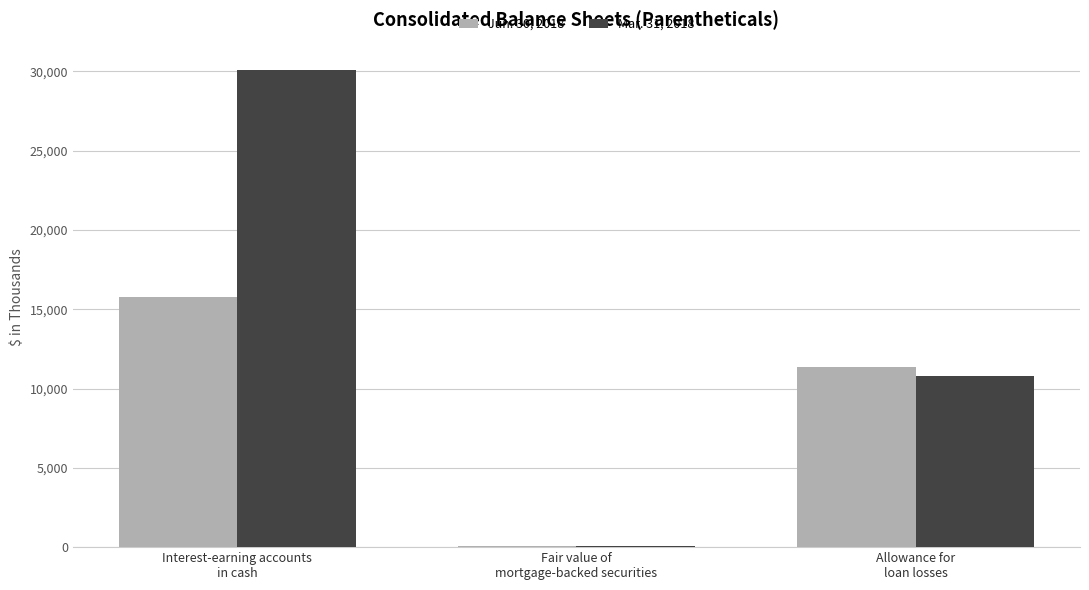

What is the greatest value displayed?

30052